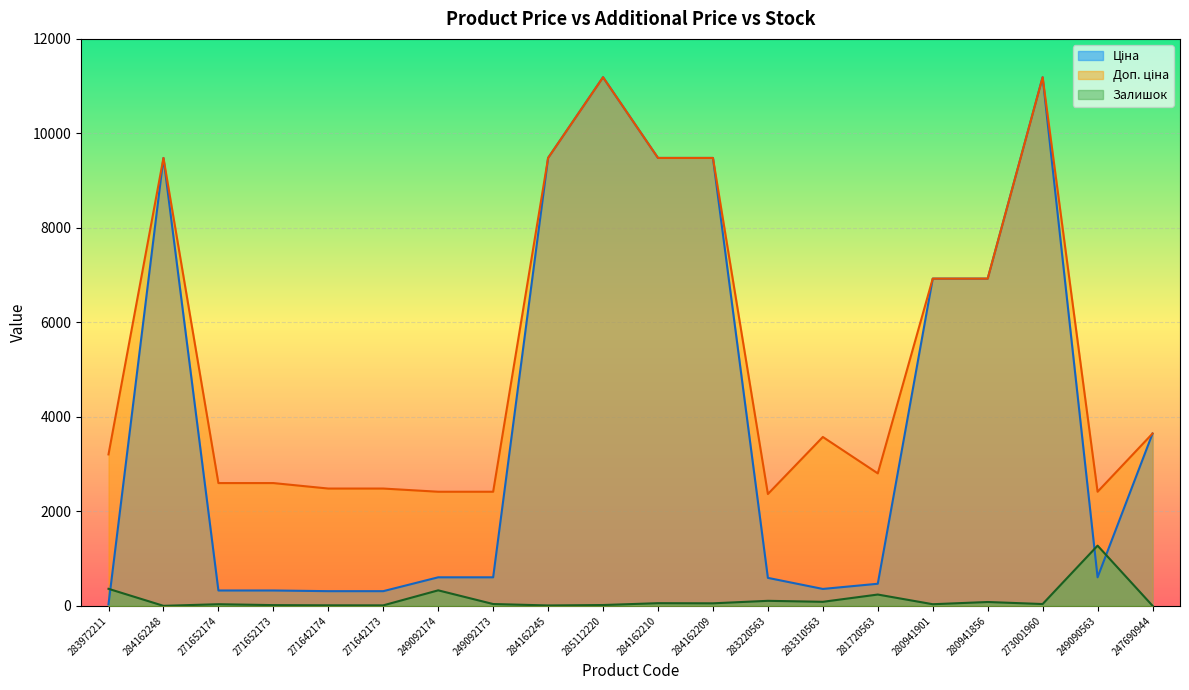

At which category does Доп. ціна reach its first local valley?

283220563